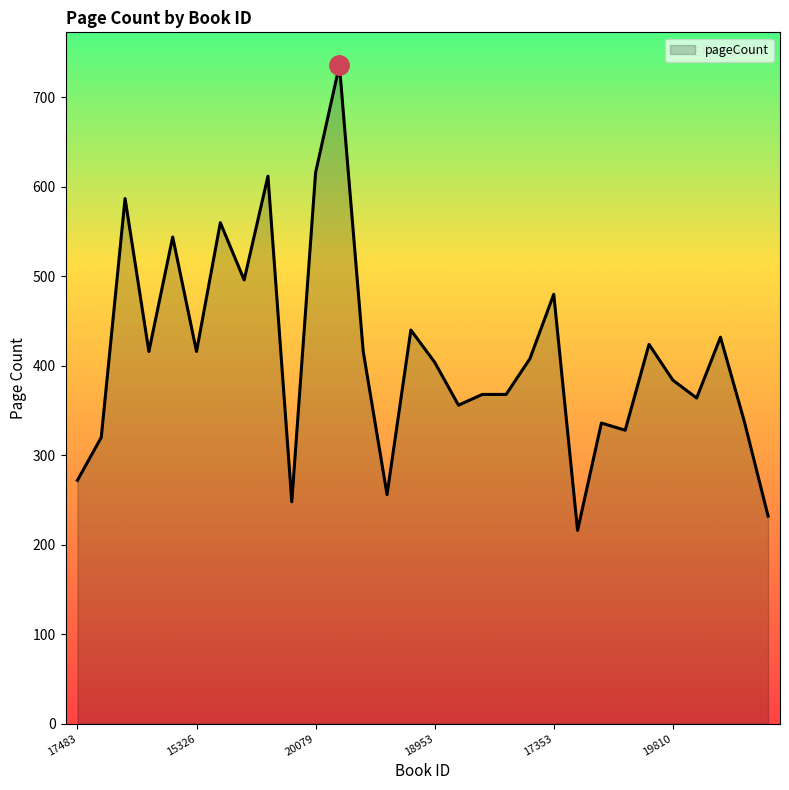

What is the difference between the maximum and minimum values?

520